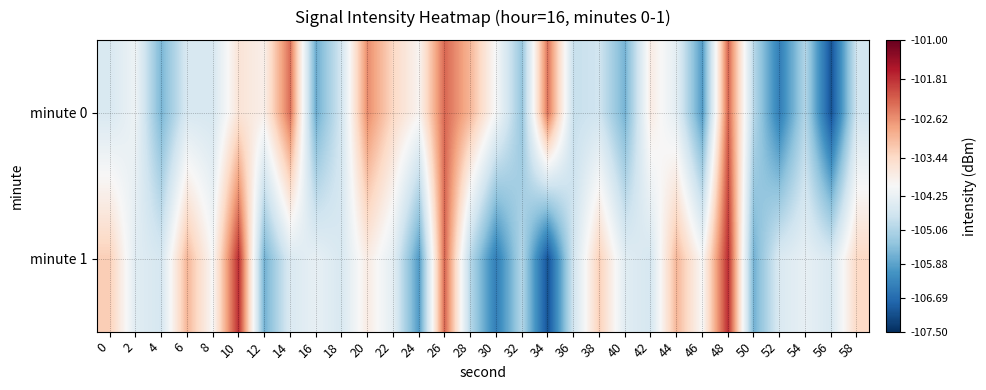

List the series in order of their overall mean, lowest first.

minute 0, minute 1